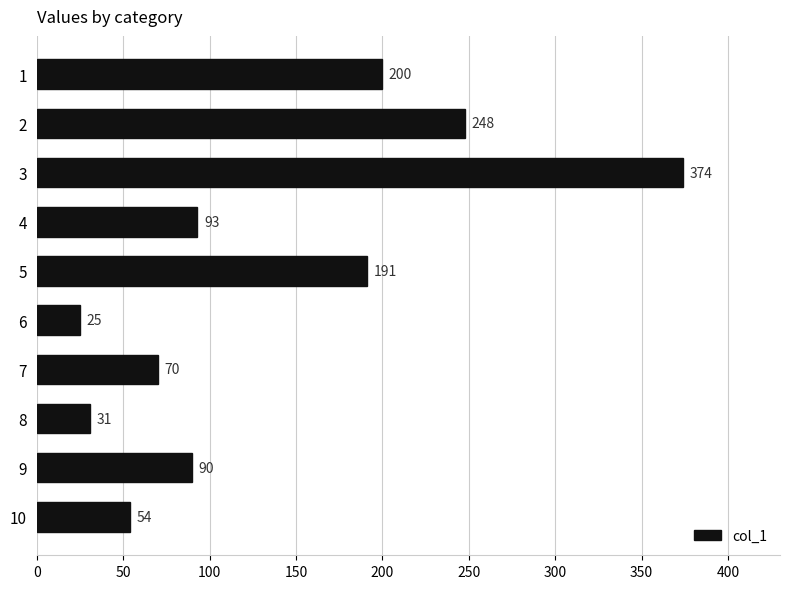

What is the value of the 9th bar from the top?

90